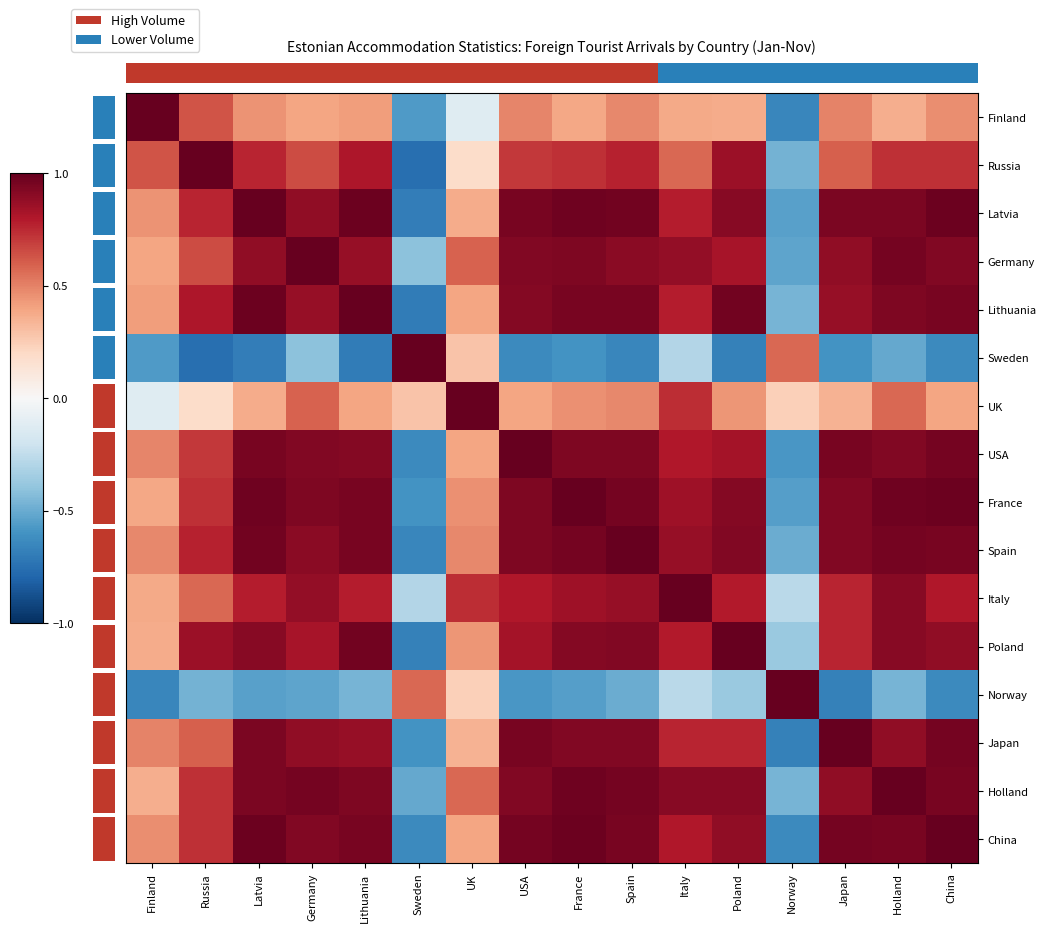

Which category has the lowest value across all series?

Sweden